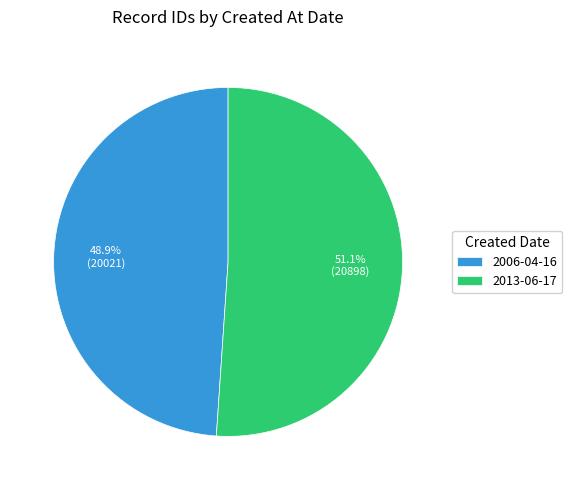

True or false: 2006-04-16 accounts for 34% of the total.

False